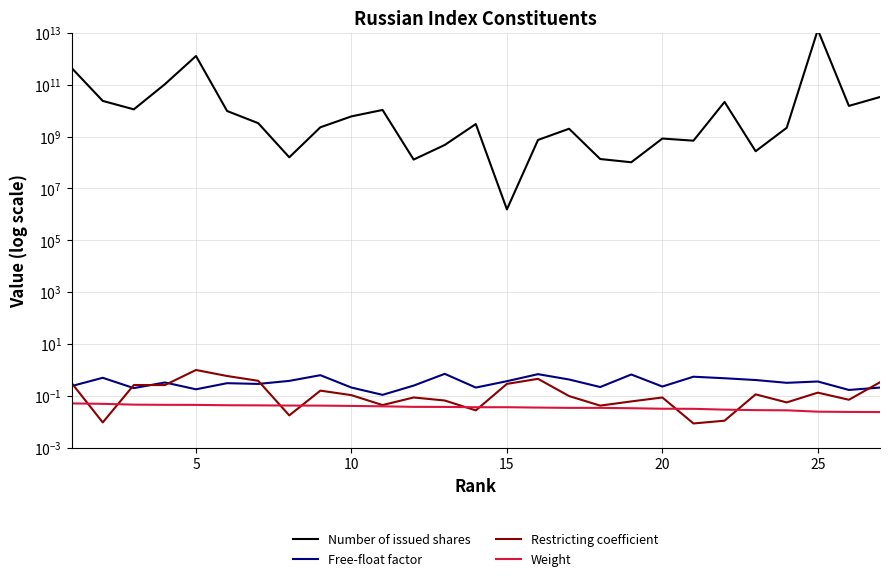

Does the chart display data point markers on the line(s)?

No